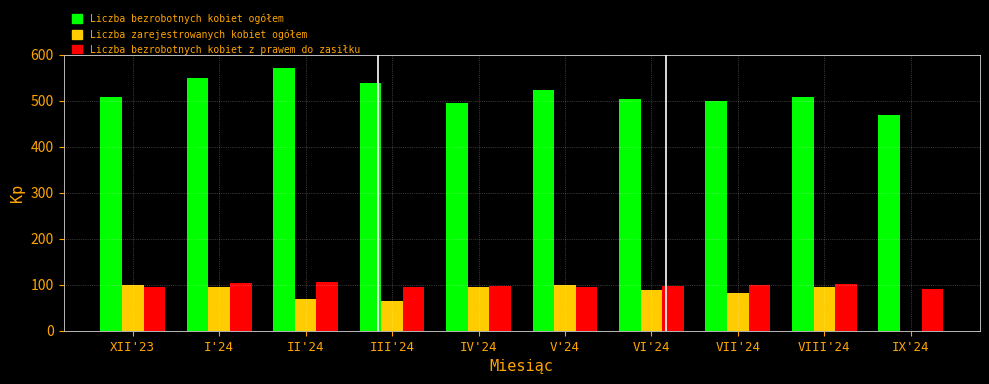

What value does the Liczba bezrobotnych kobiet ogółem series have at VIII'24?

507